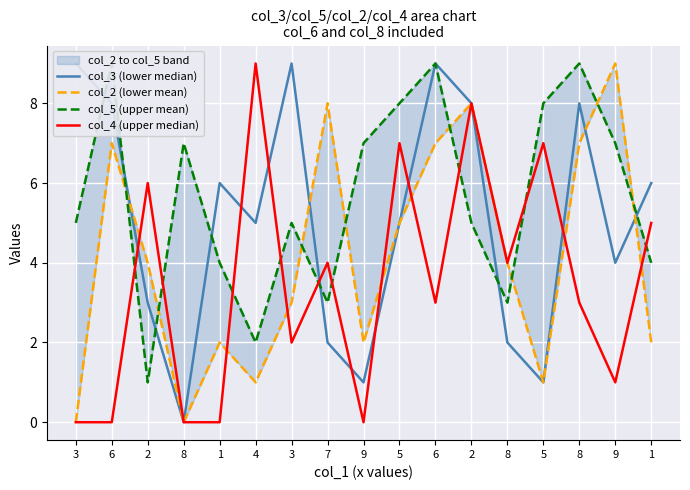

Rank the series by their average value, from highest to lowest.

col_5 (upper mean), col_3 (lower median), col_2 (lower mean), col_4 (upper median)